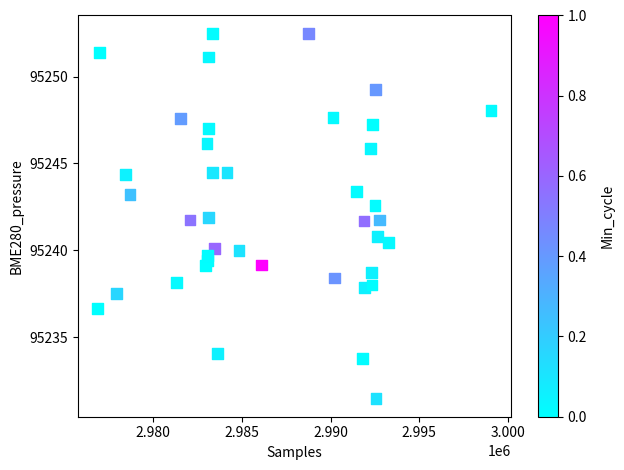

What is the range of Y values (max minus min)?

21.0